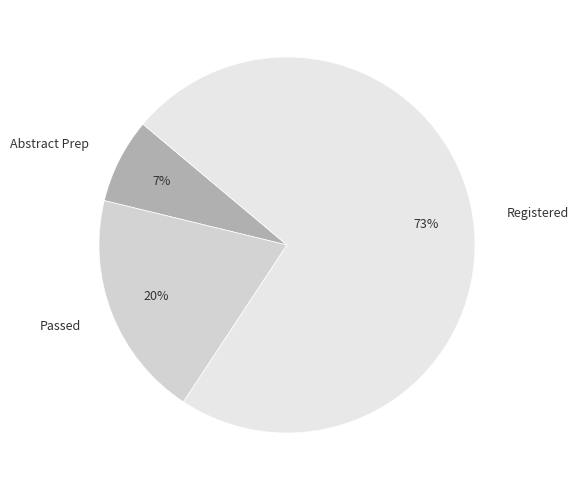

To the nearest percent, what portion does Passed represent?

20%